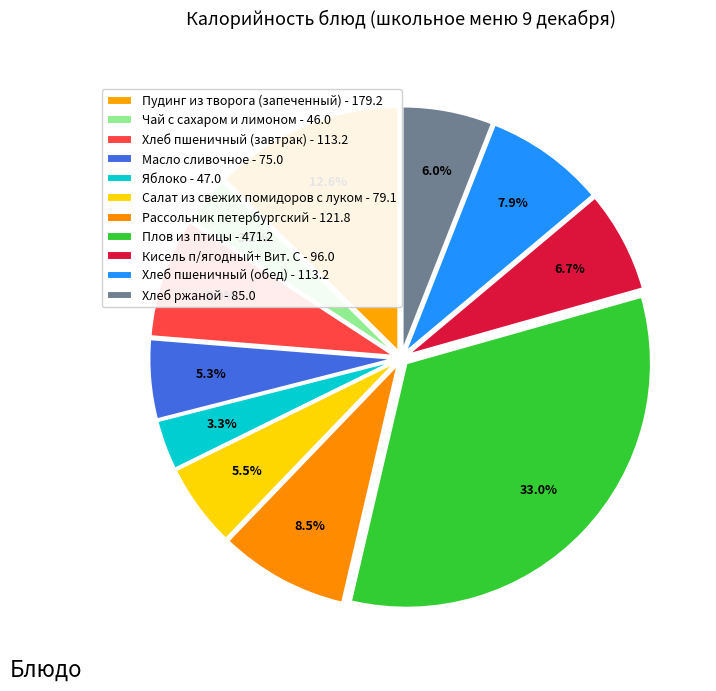

How many slices are in this pie chart?

11